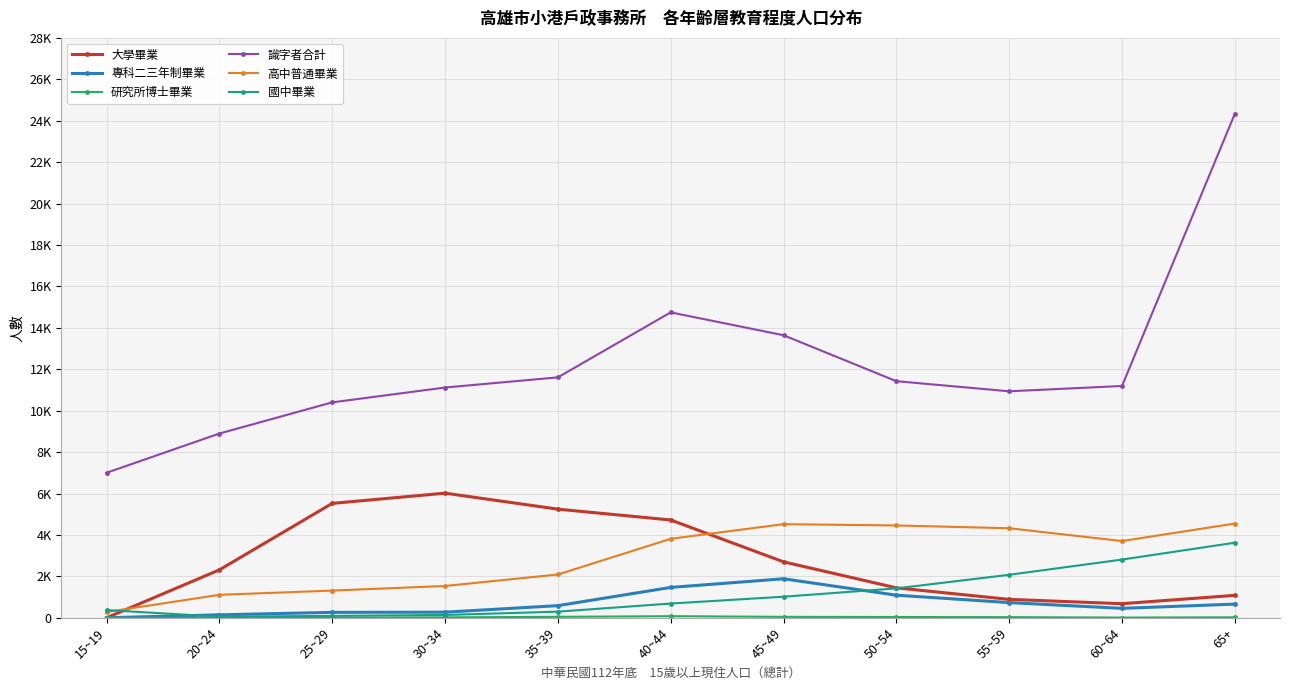

What is the approximate value of 識字者合計 at 25~29, to the nearest 10?

10400